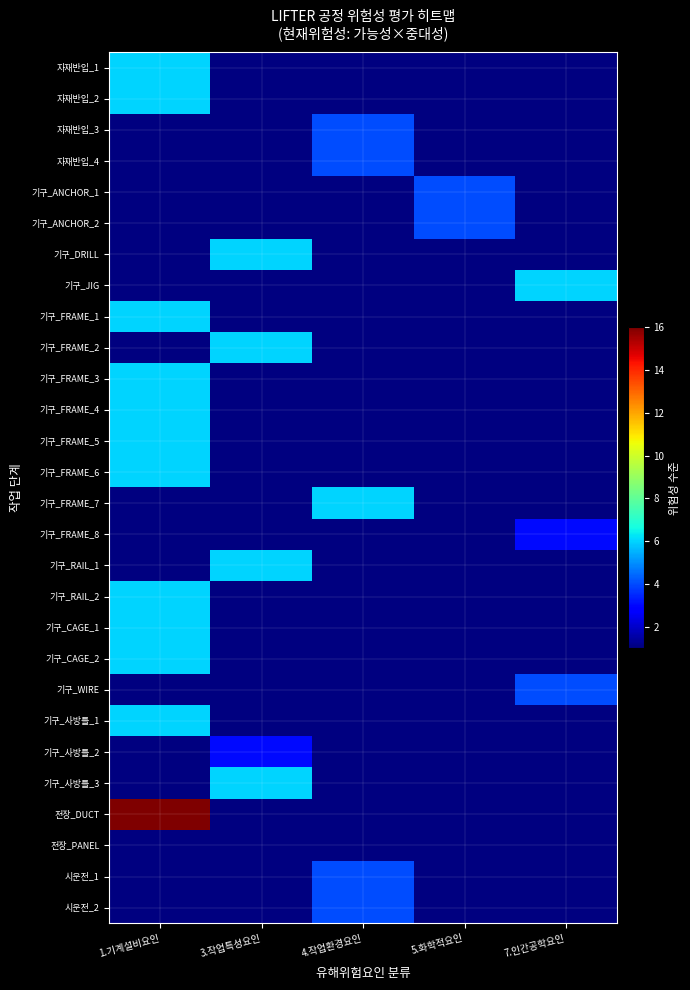

True or false: 기구_ANCHOR_1 has a value of 4.0 at 5.화학적요인.

True